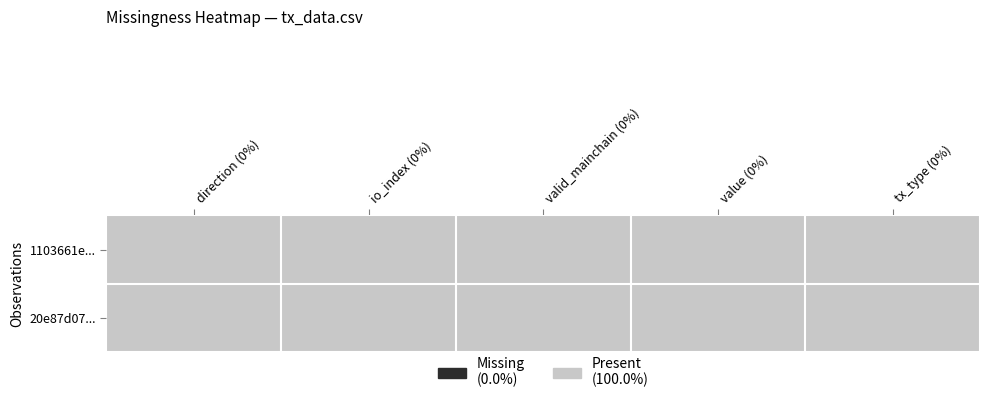

The 1103661e8965ca7a5221ad33022bd6929608db1 series shows -1.0 at direction. True or false?

True